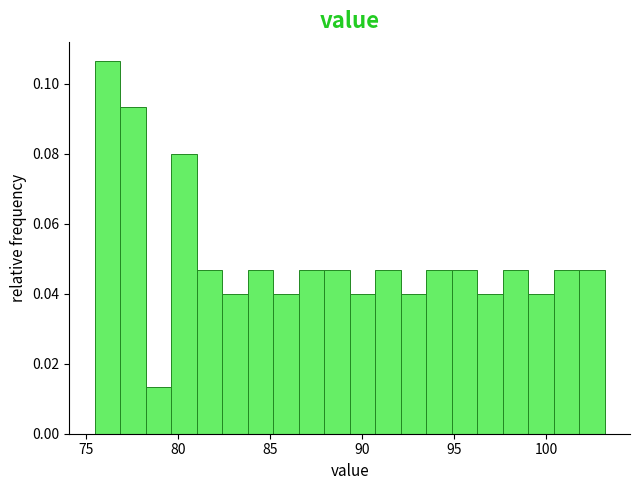

Read against the x-axis, roughly where is the centre of the tallest bar?

76.0